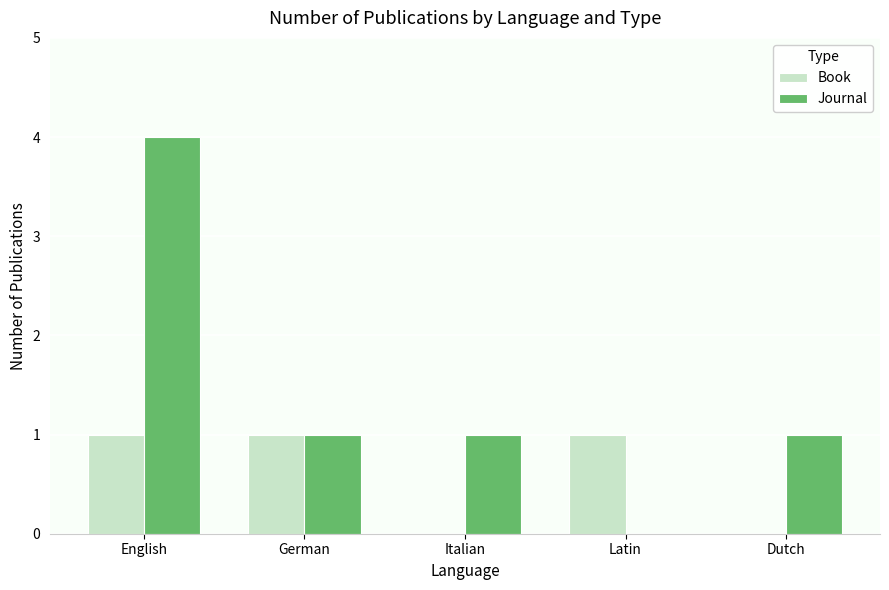

The Book series shows 1 at Italian. True or false?

False